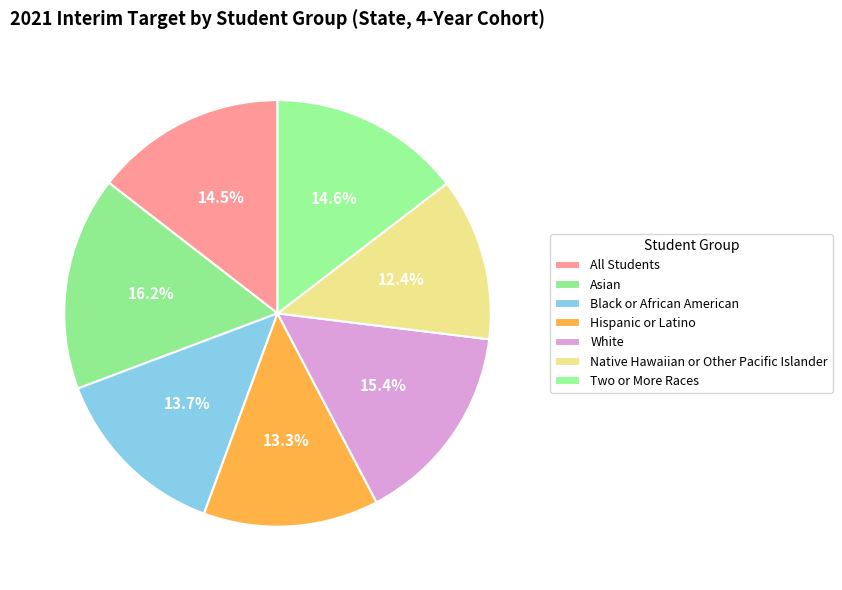

Rank the categories by value from lowest to highest.

Native Hawaiian or Other Pacific Islander, Hispanic or Latino, Black or African American, All Students, Two or More Races, White, Asian